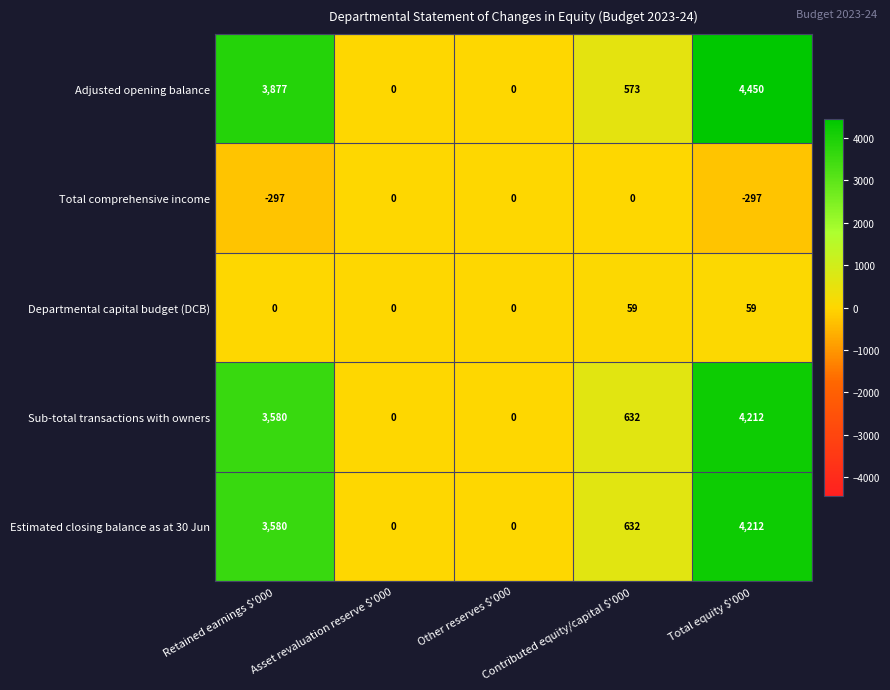

How many categories are shown in the chart?

5